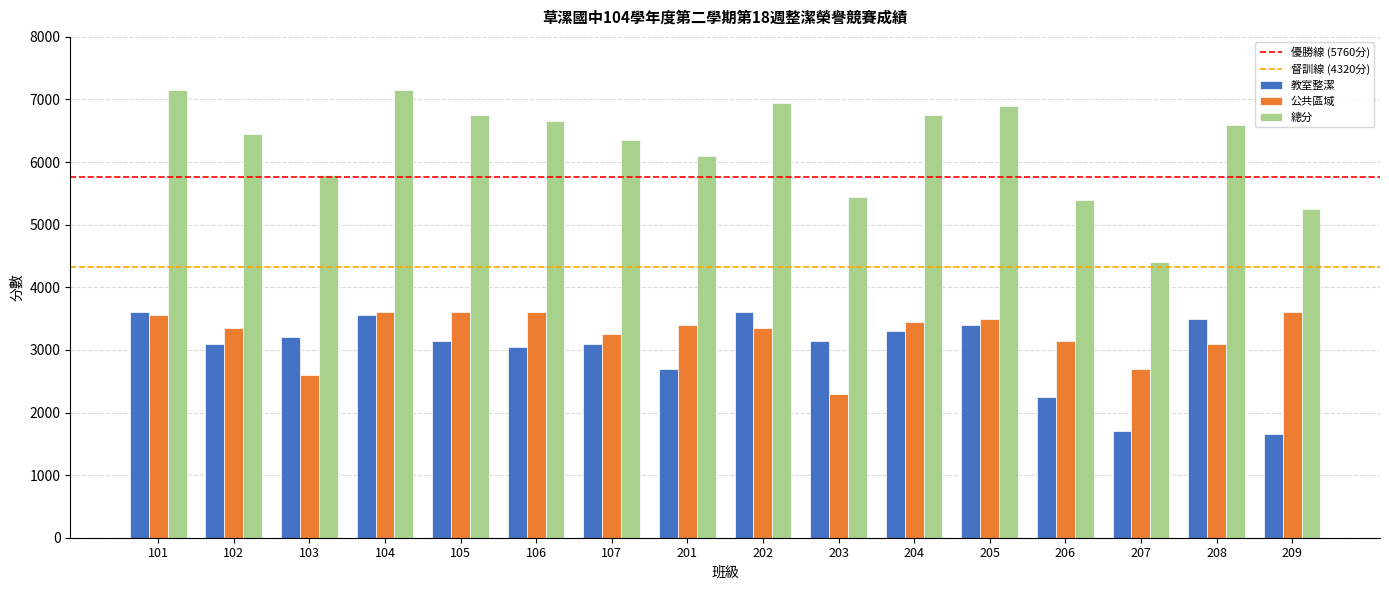

Where does the 總分 series first go above 6600?

101